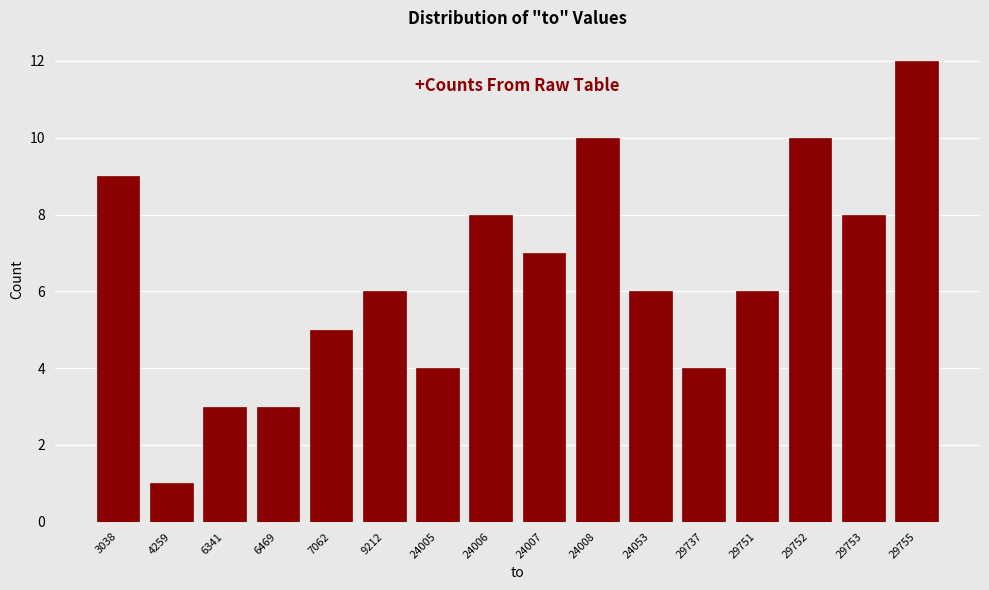

Reading left to right, extract all data points from this chart.

3038=9	4259=1	6341=3	6469=3	7062=5	9212=6	24005=4	24006=8	24007=7	24008=10	24053=6	29737=4	29751=6	29752=10	29753=8	29755=12